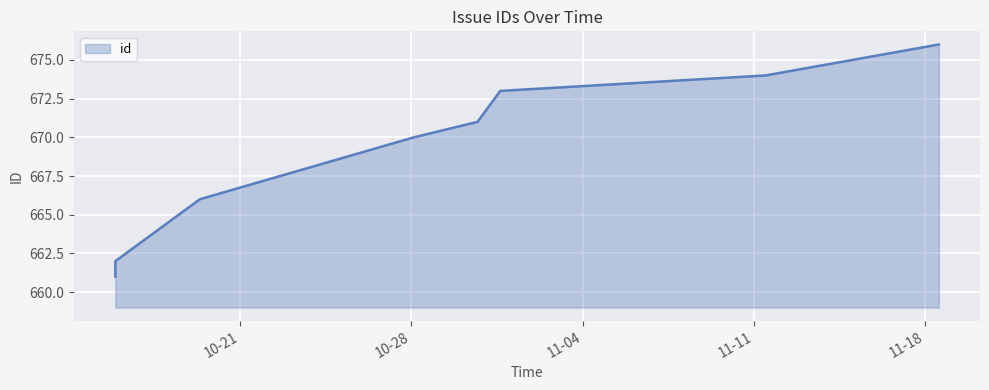

What is the greatest value displayed?

676